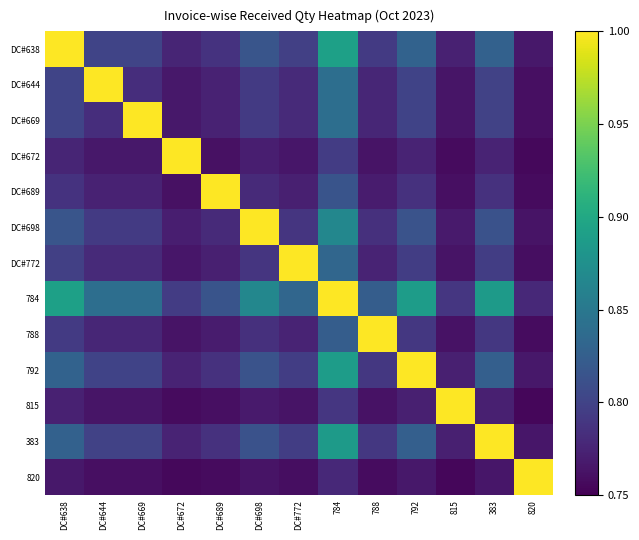

At which category is the sum across all series the highest?

784